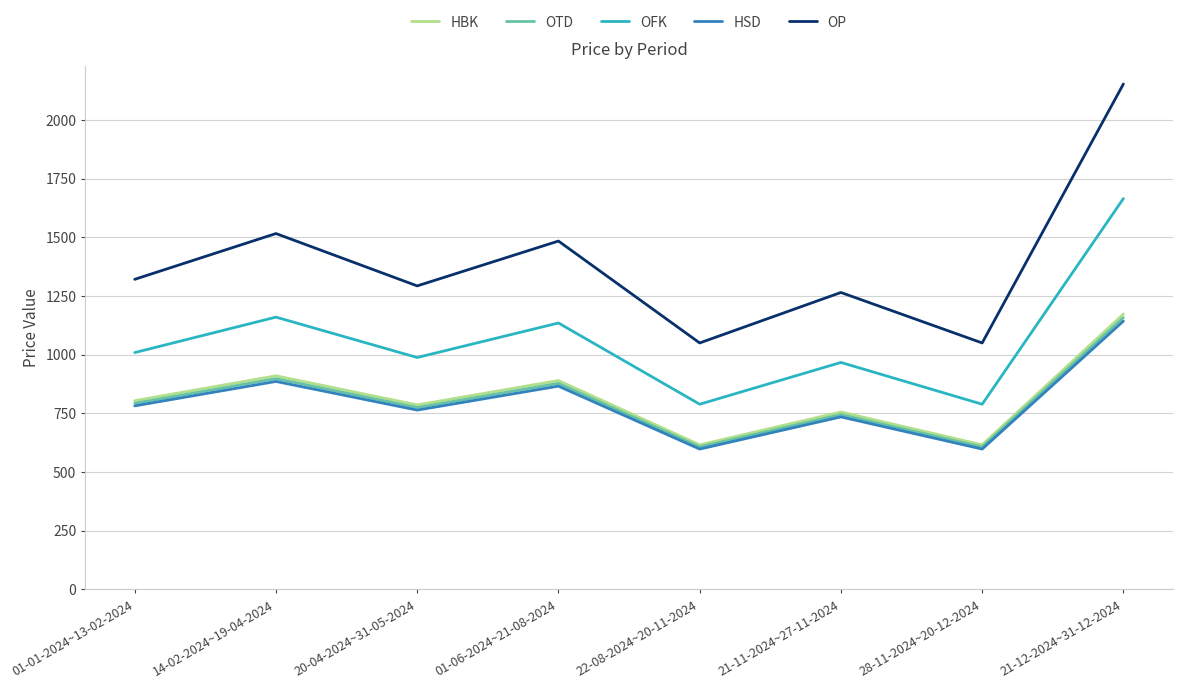

Which series has the widest spread of values?

OP